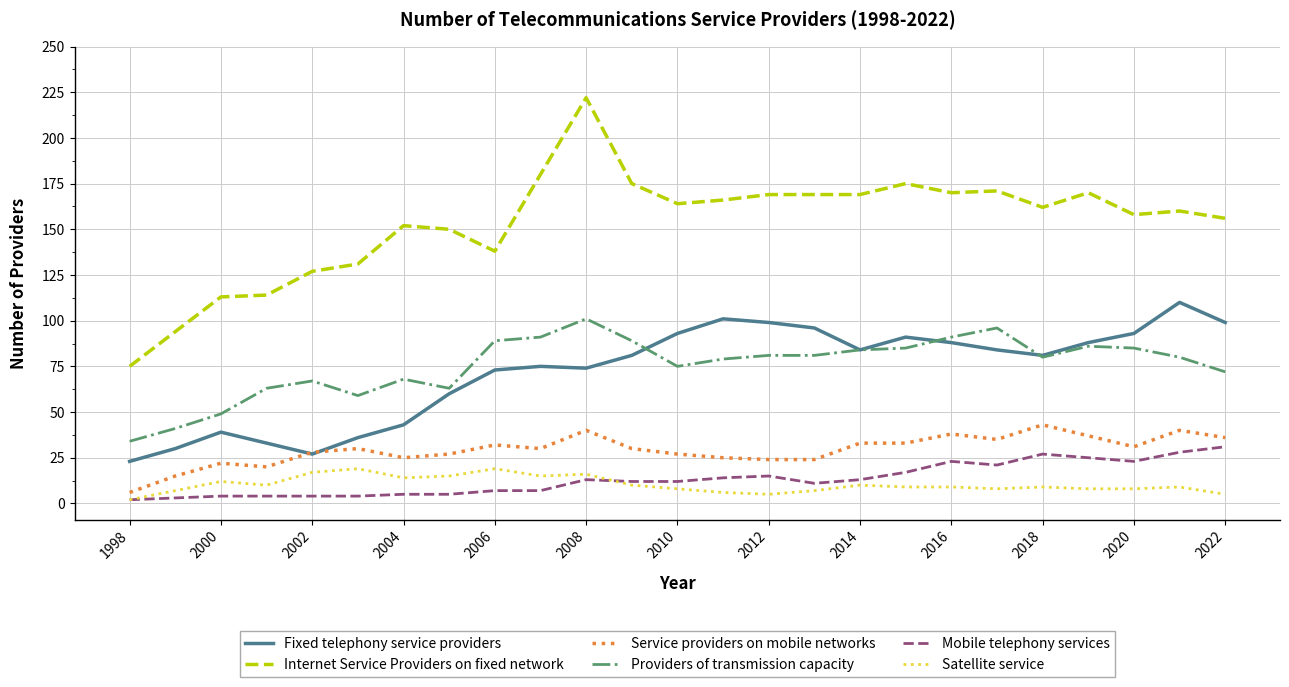

True or false: Fixed telephony service providers and Mobile telephony services intersect in this chart.

False